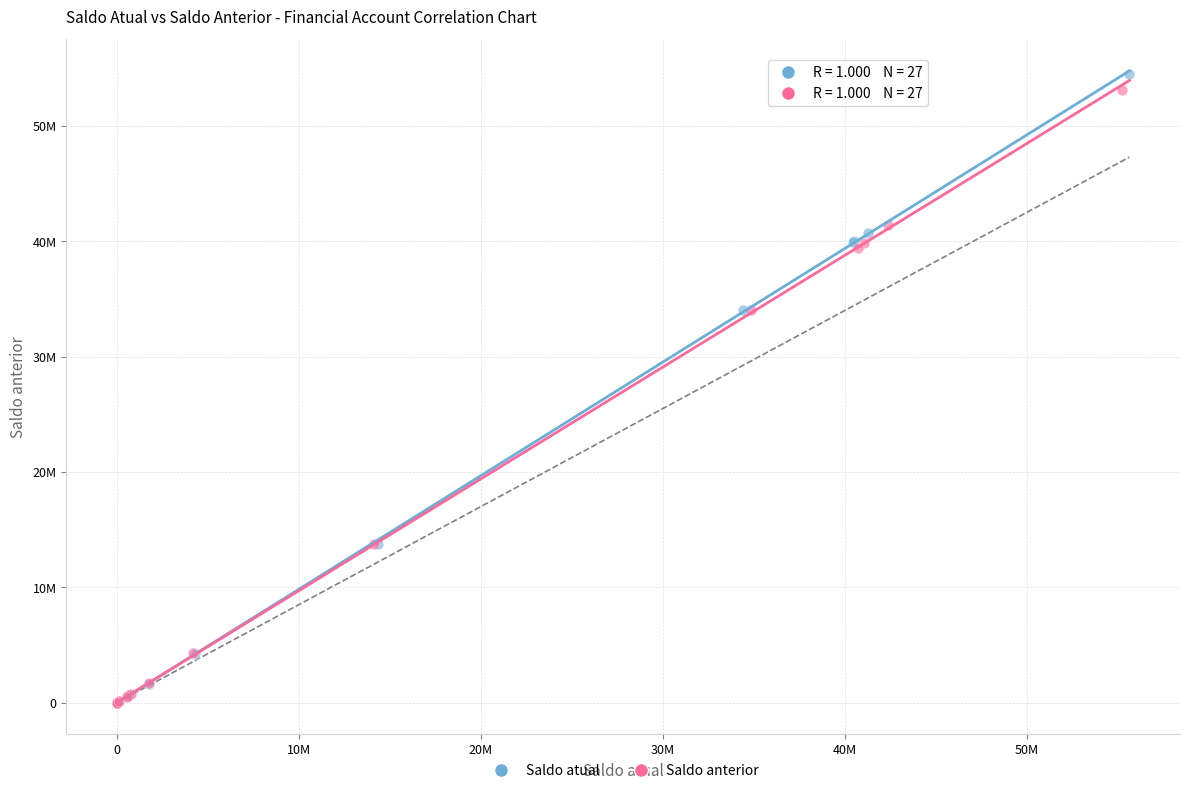

What are all the series names shown in the legend?

Saldo atual, Saldo anterior